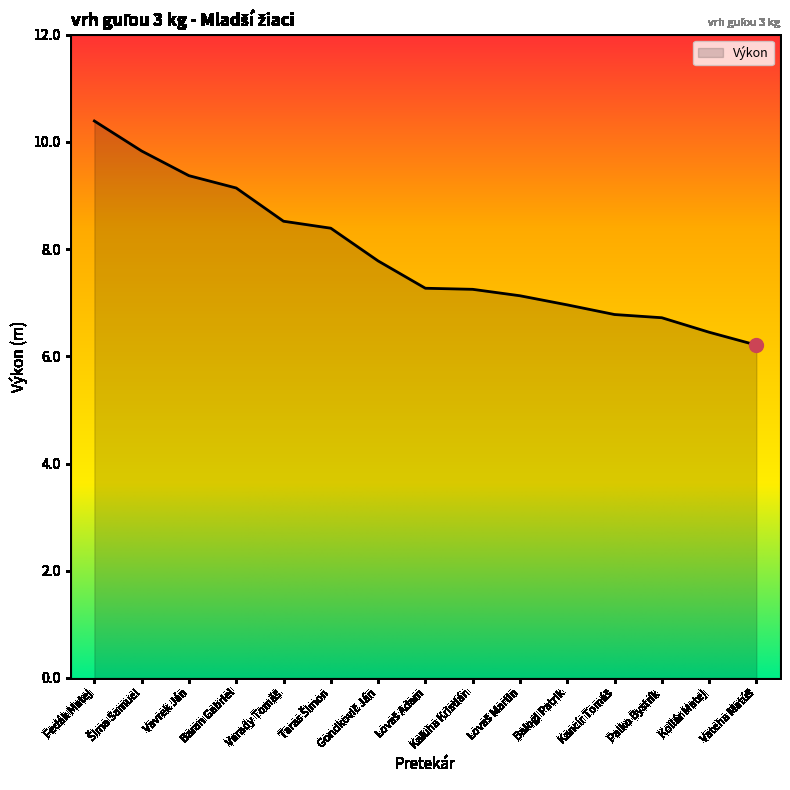

What is the approximate value at Palko Bystrík?

6.7